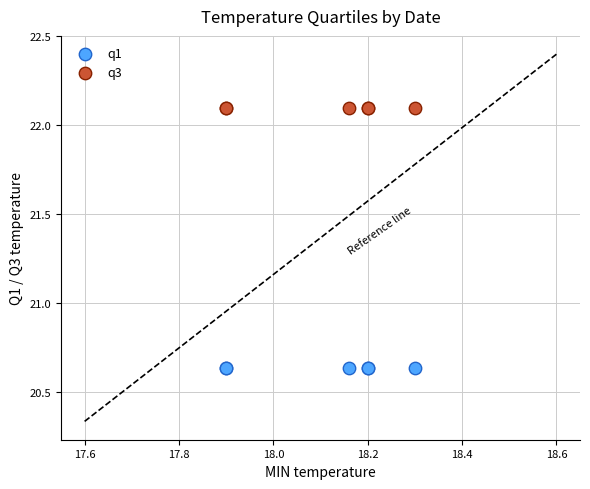

What are all the series names shown in the legend?

q1, q3